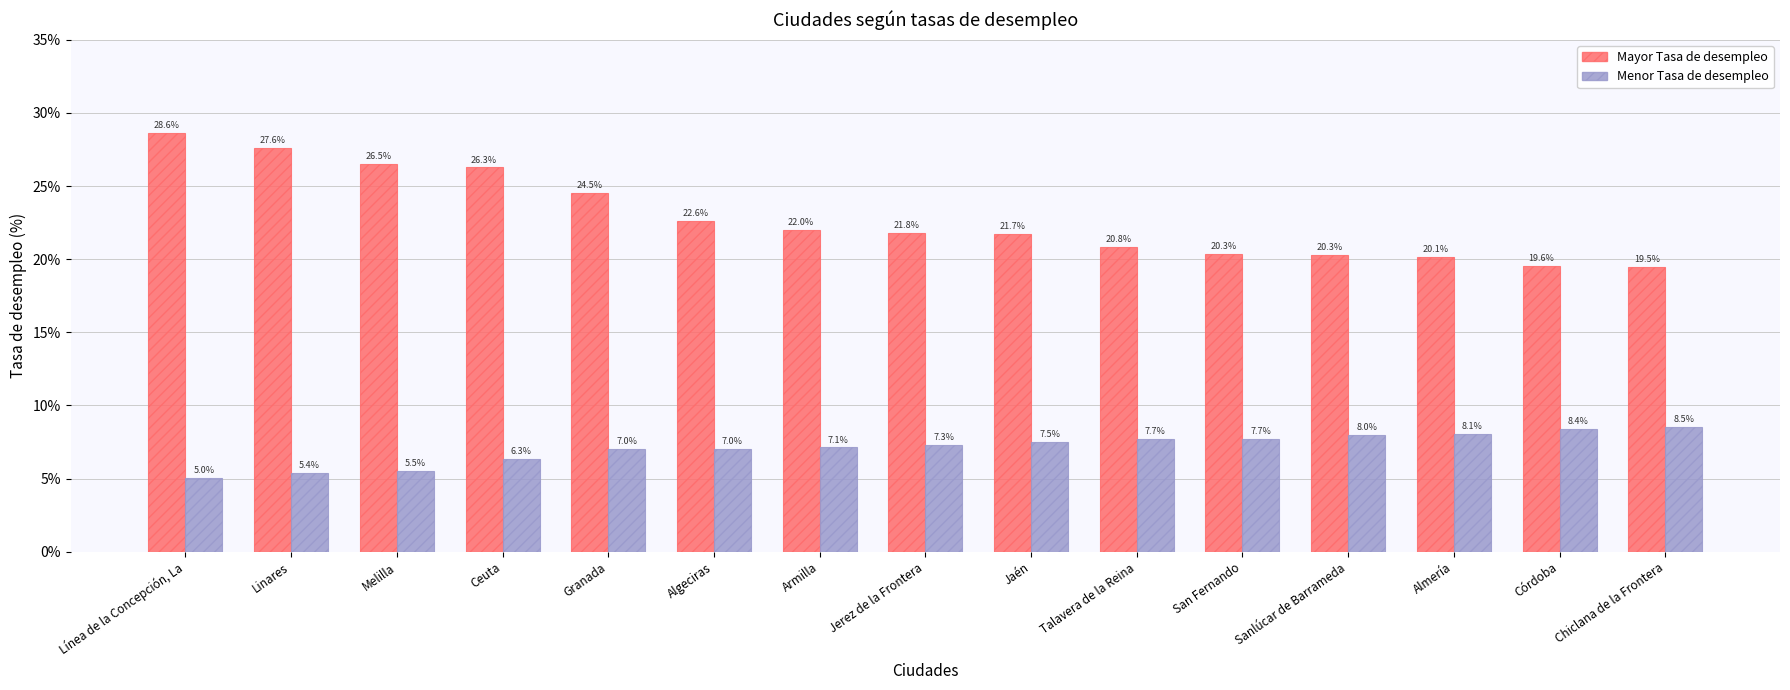

How many data points in Mayor Tasa de desempleo are less than 21?

6